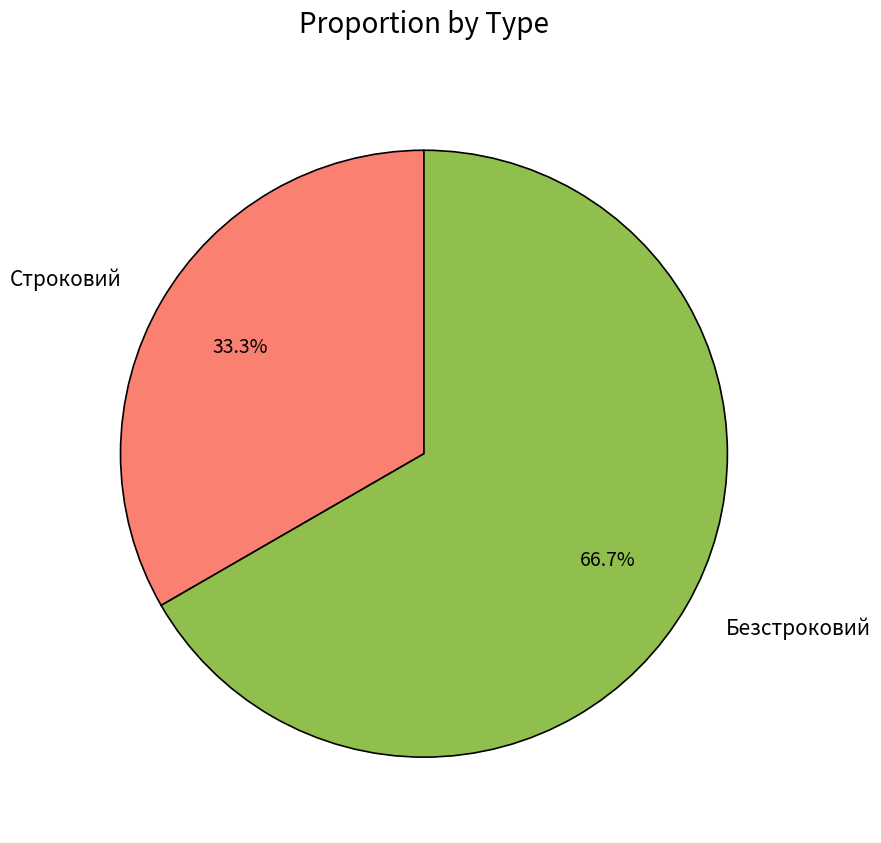

To the nearest percent, what is the average slice percentage?

50%